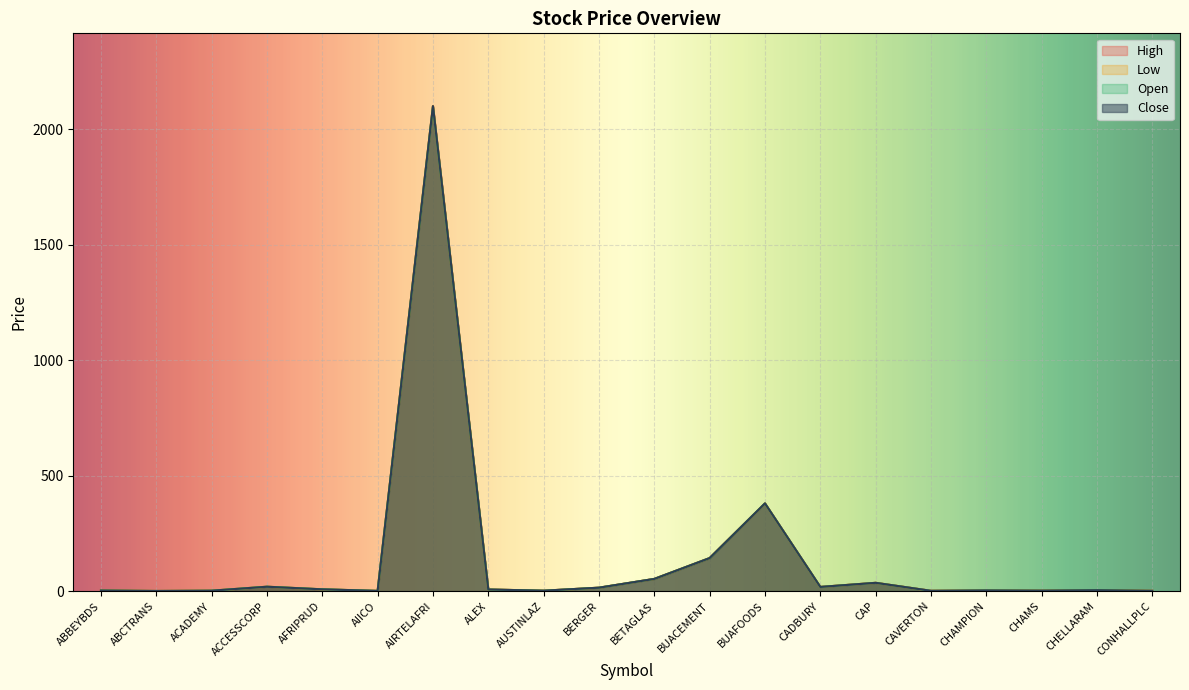

True or false: Close has a value of 2.4 at CONHALLPLC.

False